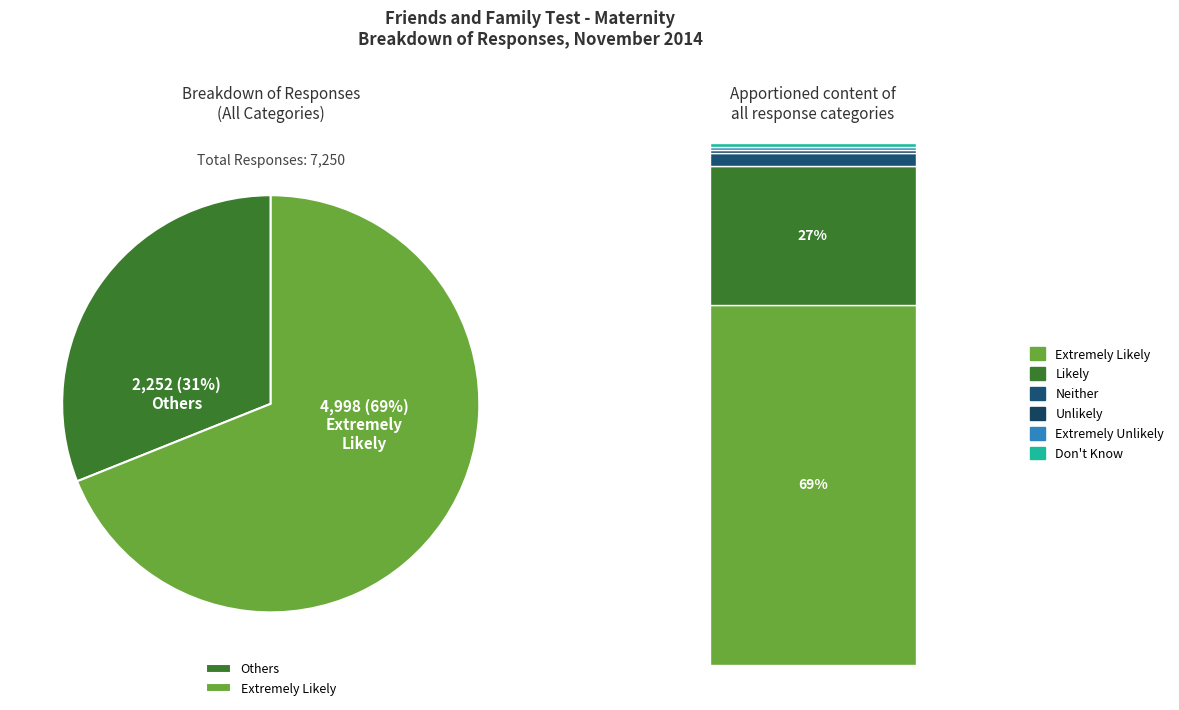

Does Neither account for over 50% of the chart?

No